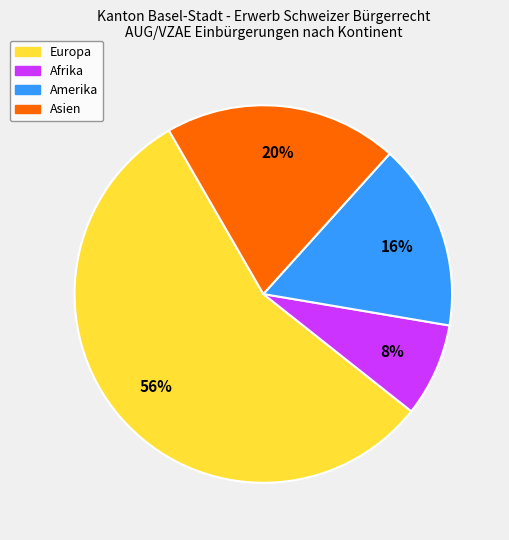

Is there any slice that represents more than half of the pie?

Yes